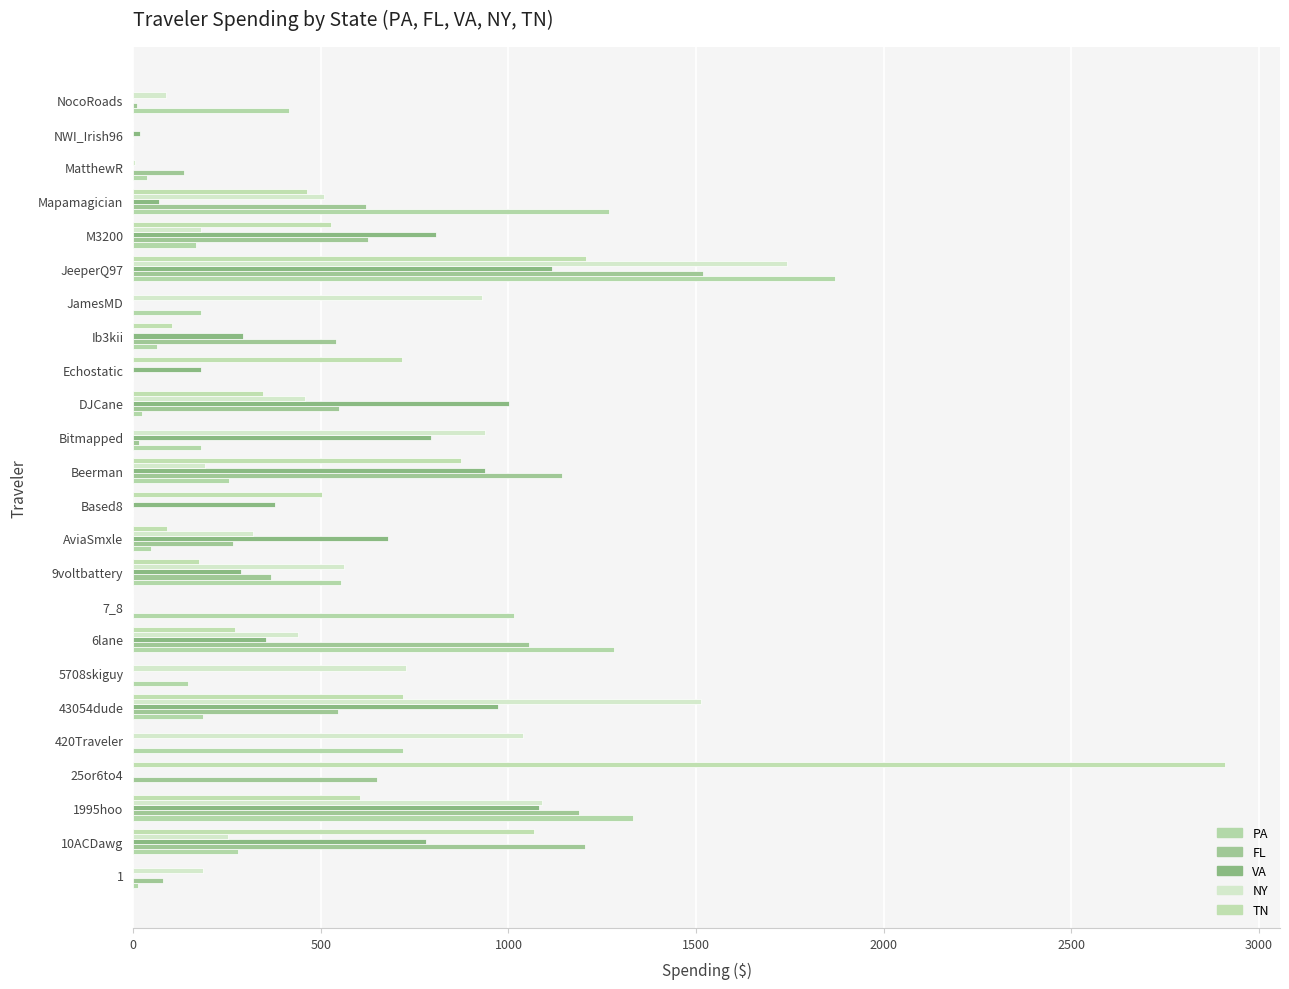

How many data points in FL are above 365?

12